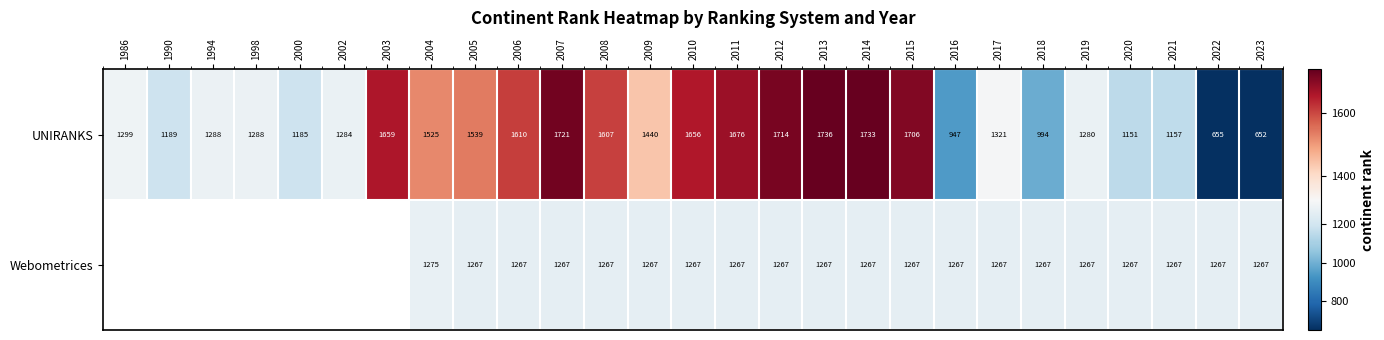

Rank the series at 2005 from lowest to highest value.

Webometrices, UNIRANKS